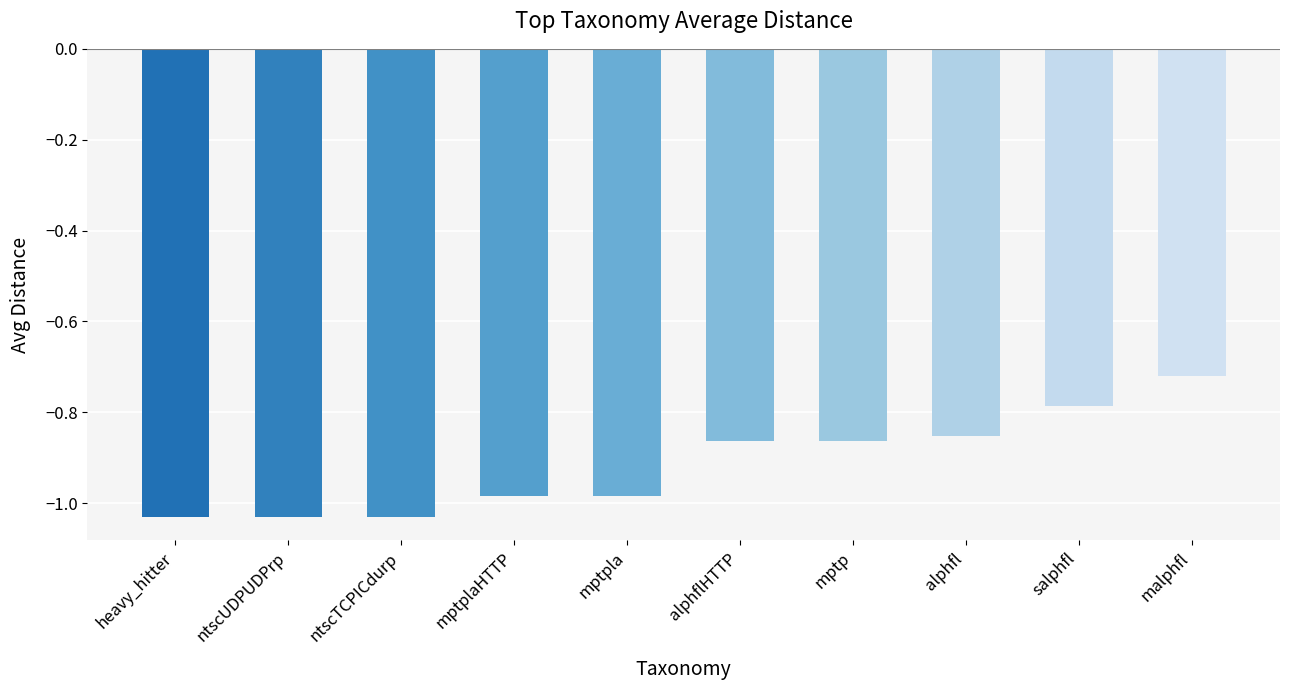

What is the difference between the second highest and second lowest values?

0.2